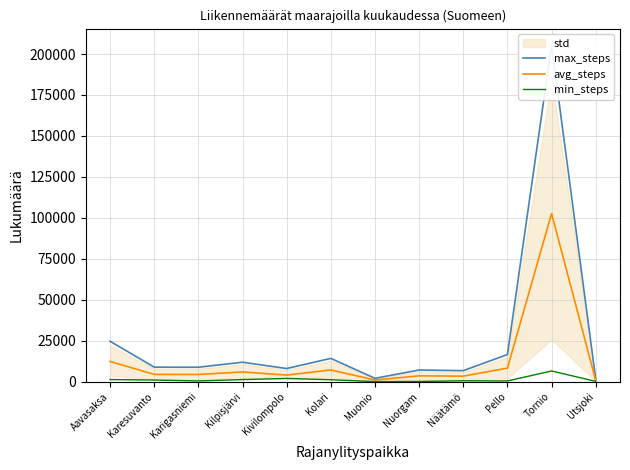

What is the value of the min_steps point at the 5th from the left?

1958.0